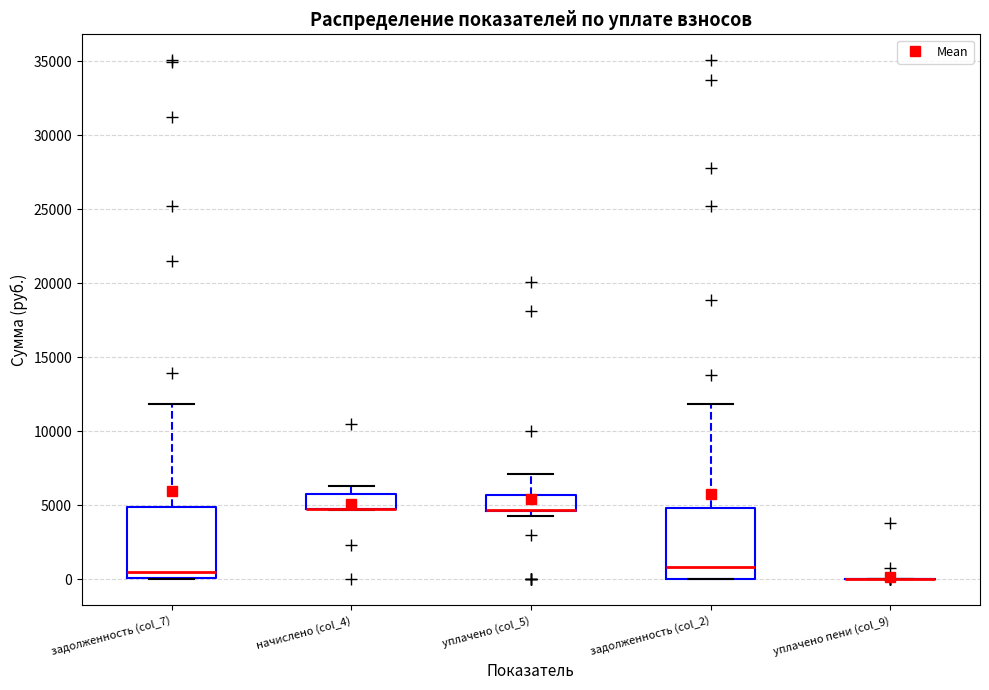

Reading left to right, transcribe this box plot: for each box, give where its median line is, the range the box spans, and where its two whiskers end, as read against the y-axis. The values are not printed on the chart, so give them approximately, as read against the axis.

задолженность (col_7): median 500, box 0 to 5000, whiskers 0 to 12000
начислено (col_4): median 5000 (drawn on the box's lower edge), box 4500 to 6000, whiskers 4500 to 6500
уплачено (col_5): median 4500 (drawn on the box's lower edge), box 4500 to 5500, whiskers 4500 (just below the box's lower edge) to 7000
задолженность (col_2): median 1000, box 0 to 5000, whiskers 0 to 12000
уплачено пени (col_9): box collapsed to a line at 0, whiskers 0 to 0